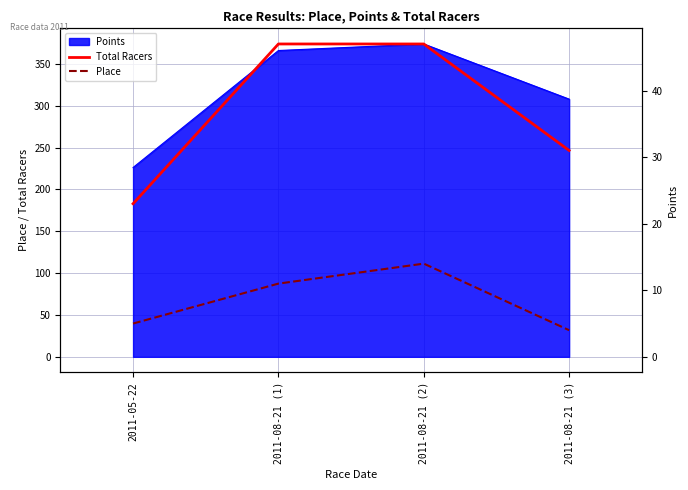

Between 2011-08-21 (2) and 2011-08-21 (3), which series saw the biggest shift?

Total Racers